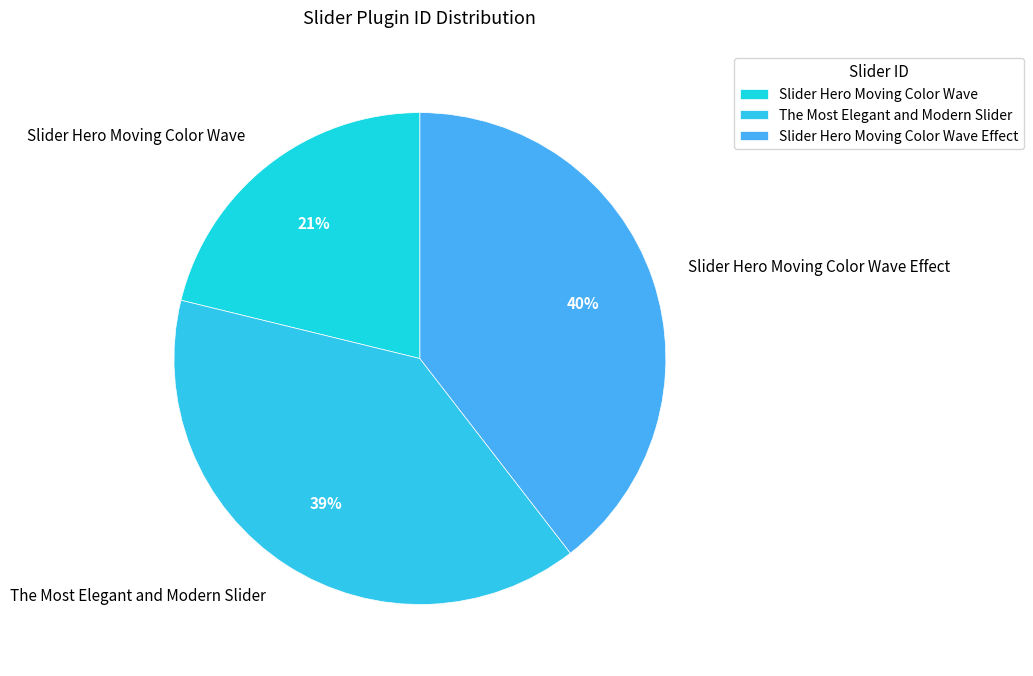

To the nearest percent, what percentage of the pie is Slider Hero Moving Color Wave Effect?

40%